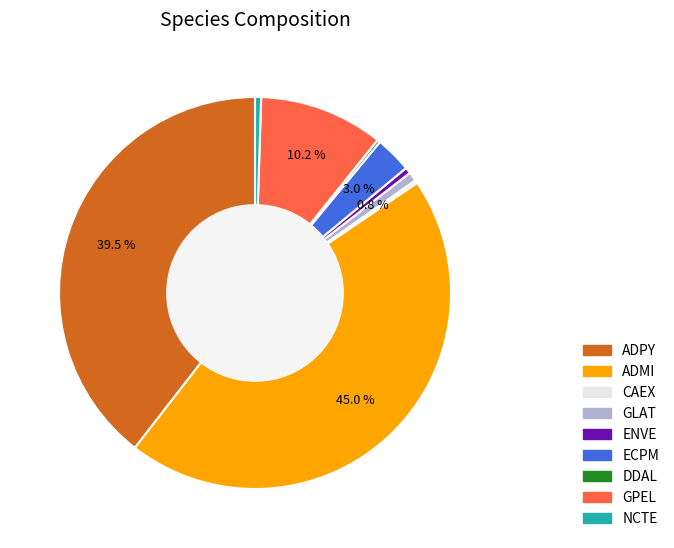

Is there any slice that represents more than half of the pie?

No